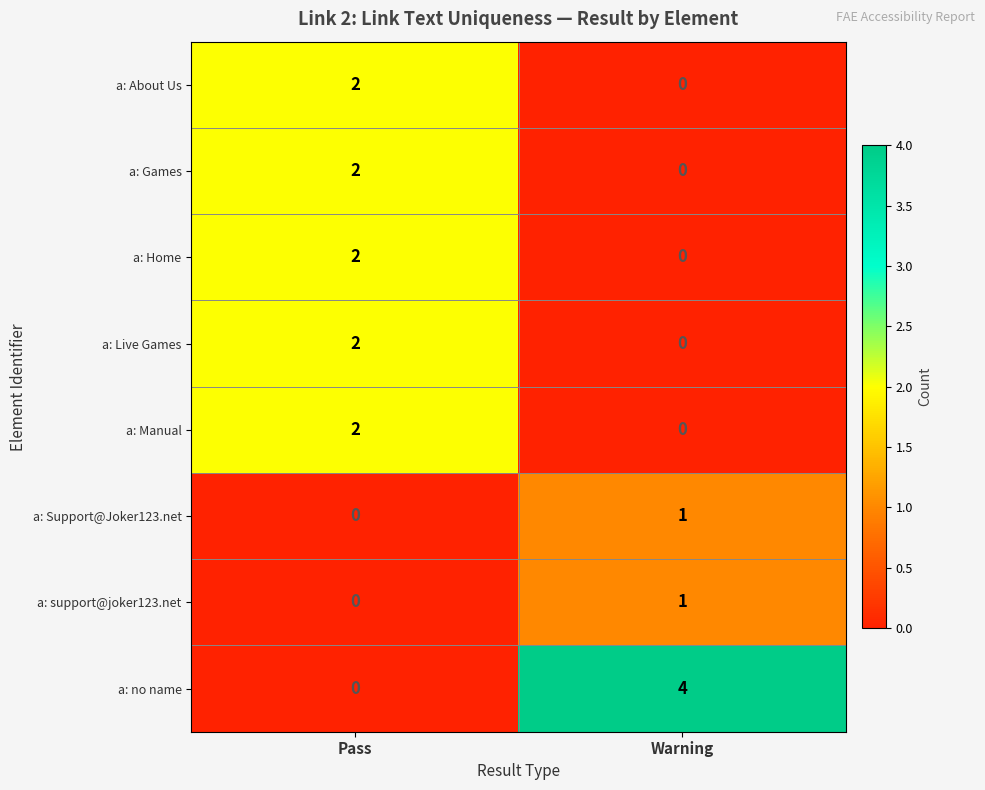

Where is a: no name nearest to the value 2?

Pass